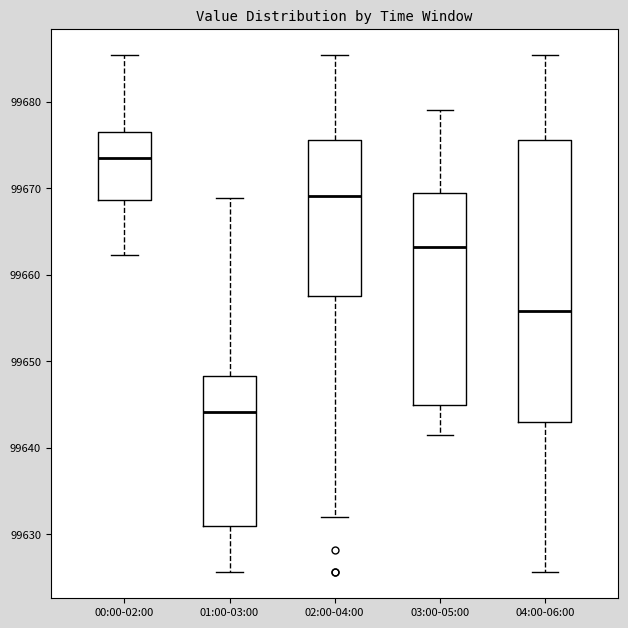

Which box is the tallest, from its lower edge to its upper edge?

04:00-06:00